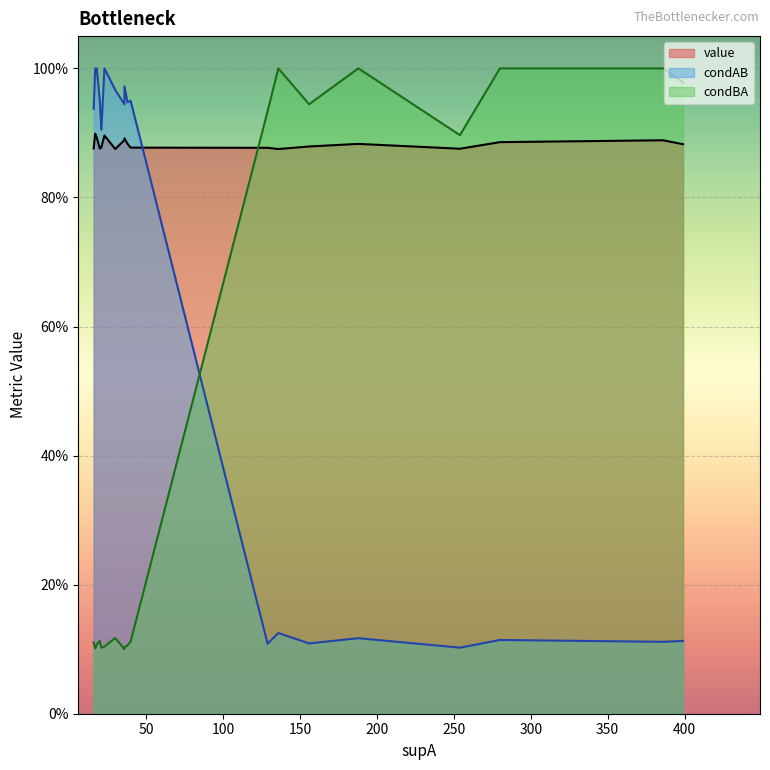

At how many categories does at least one series exceed 0?

19